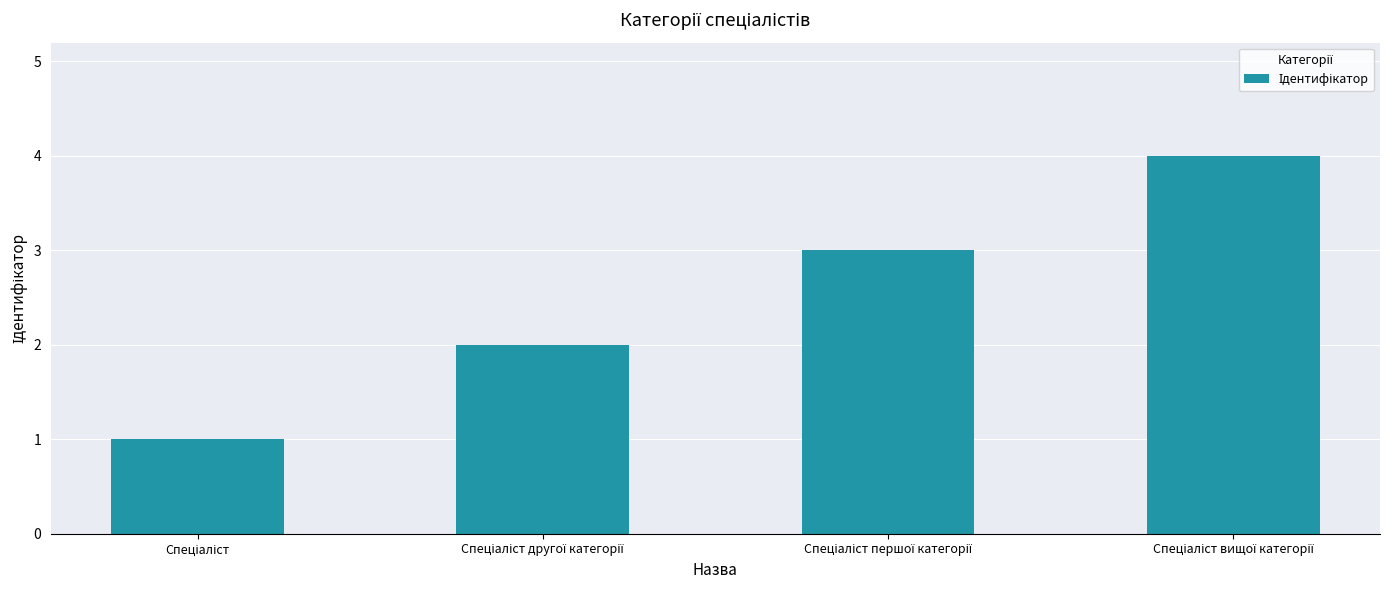

What is the sum of all values?

10